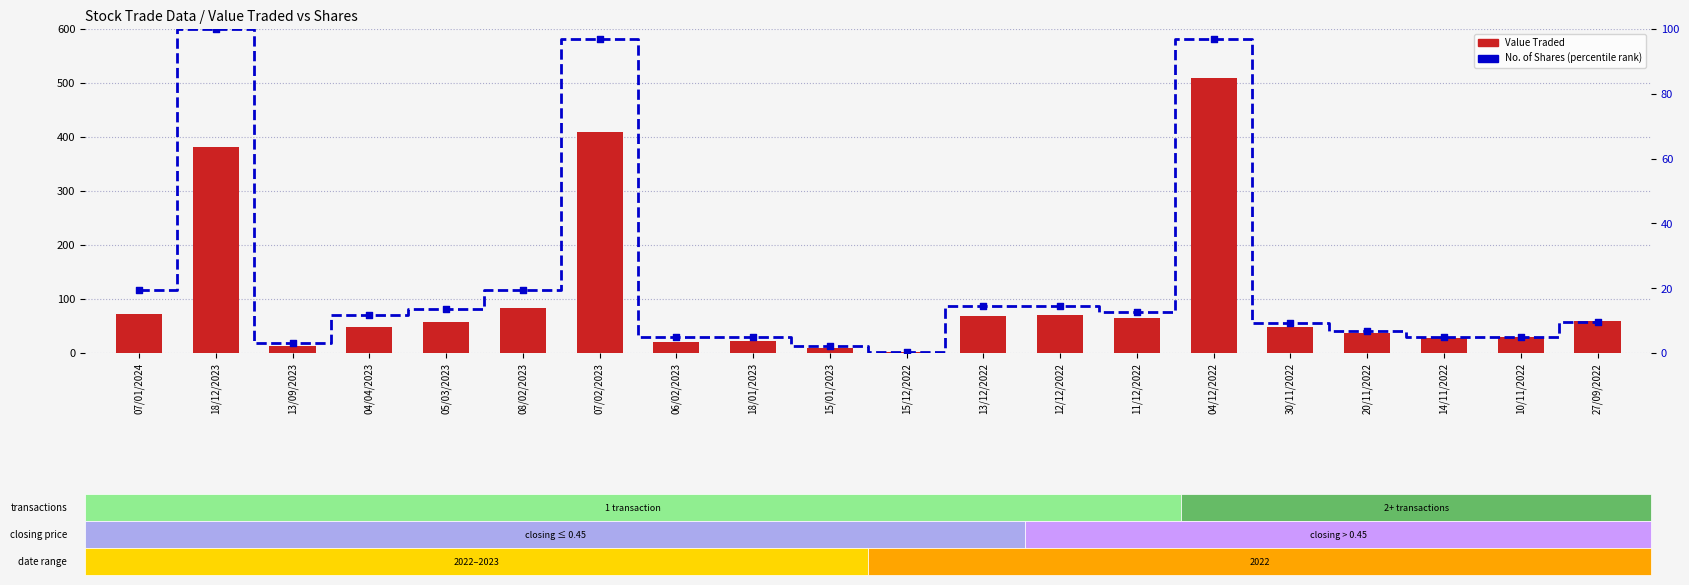

Is the value of Value Traded at 07/02/2023 greater than the value of No. of Shares (percentile) at 13/09/2023?

Yes